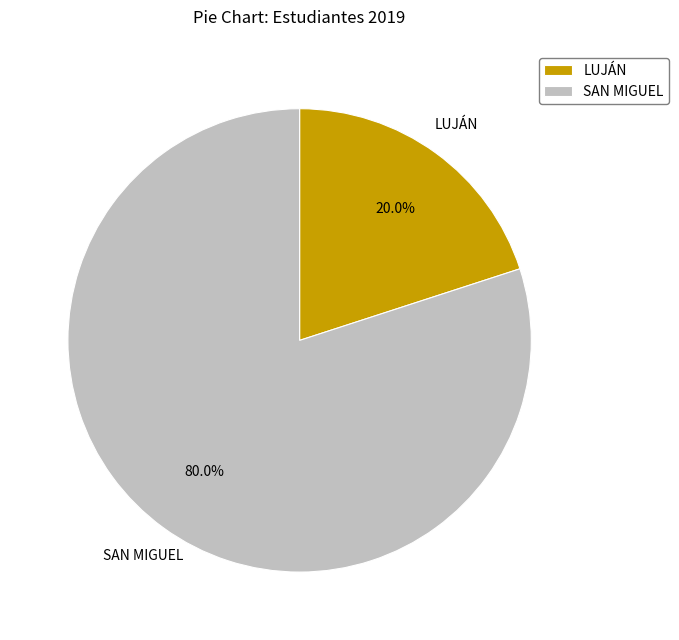

Does any single category account for the majority?

Yes